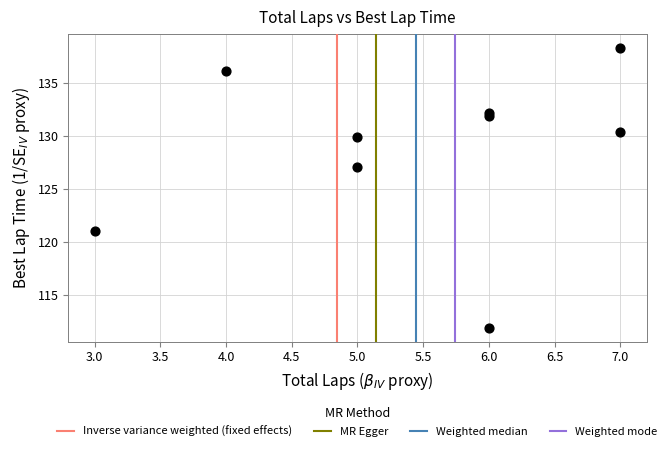

What is the average X value?

5.4